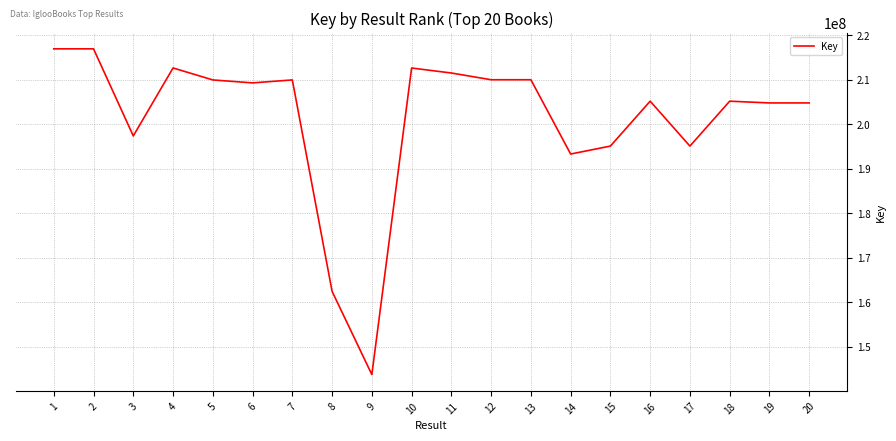

What is the change in value from 11 to 18?

-6324307